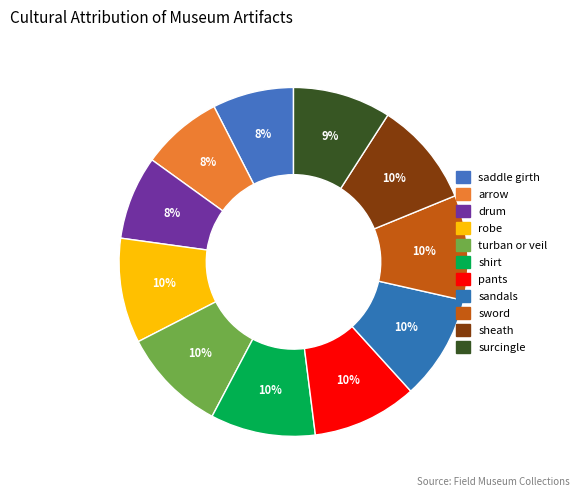

Count the number of slices in the pie.

11